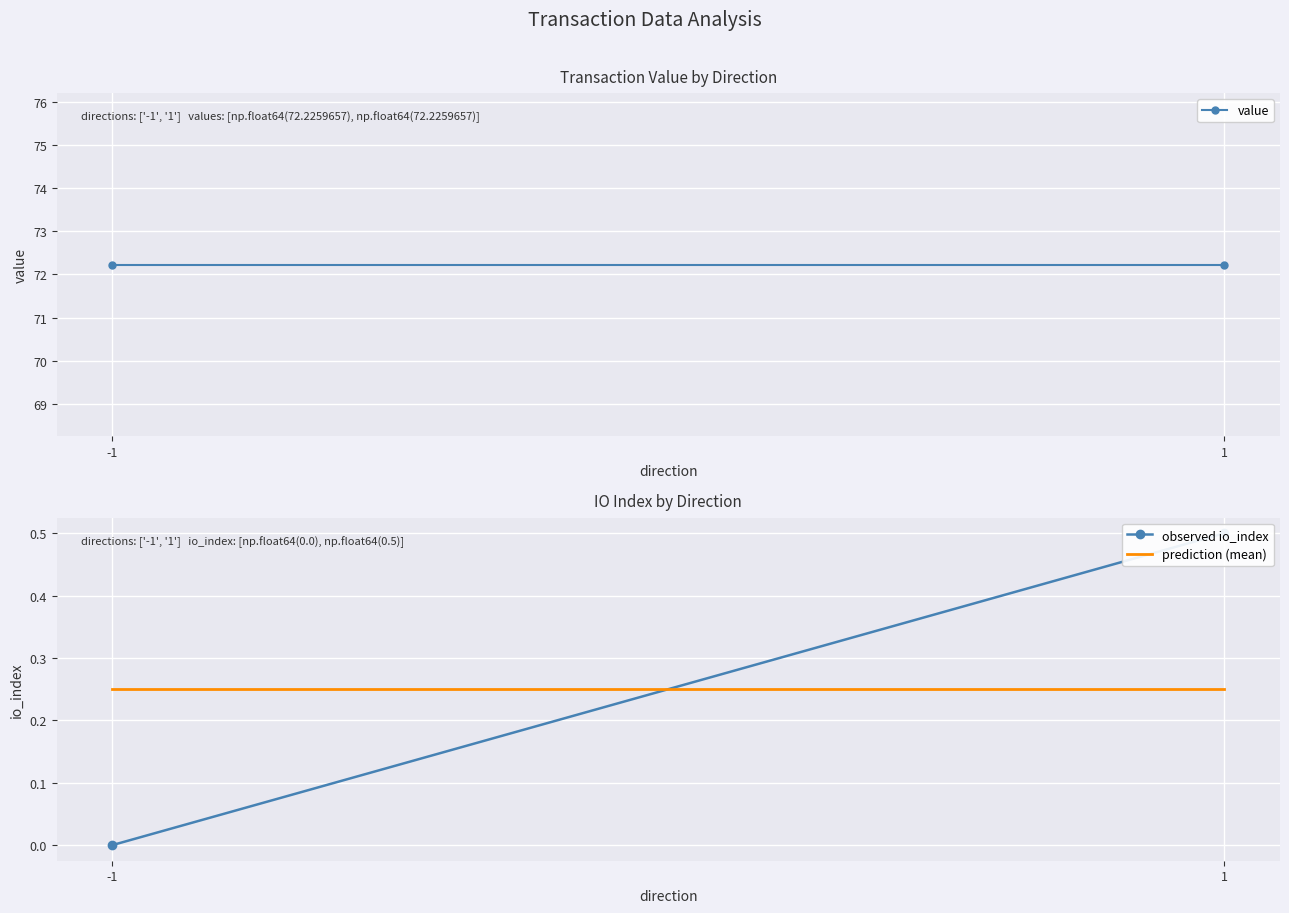

What value does the prediction (mean) series have at -1?

0.2